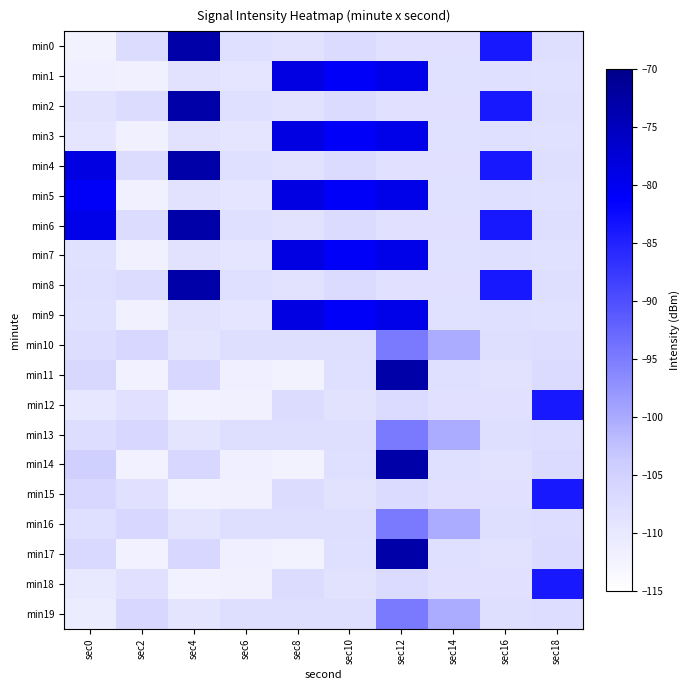

List the series in order of their peak value, lowest first.

min10, min13, min16, min19, min12, min15, min18, min1, min3, min5, min7, min9, min0, min2, min4, min6, min8, min11, min14, min17